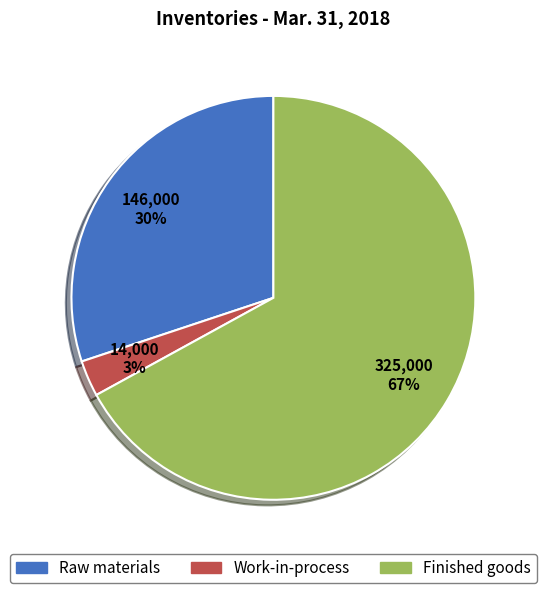

To the nearest percent, what percentage of the pie is Work-in-process?

3%